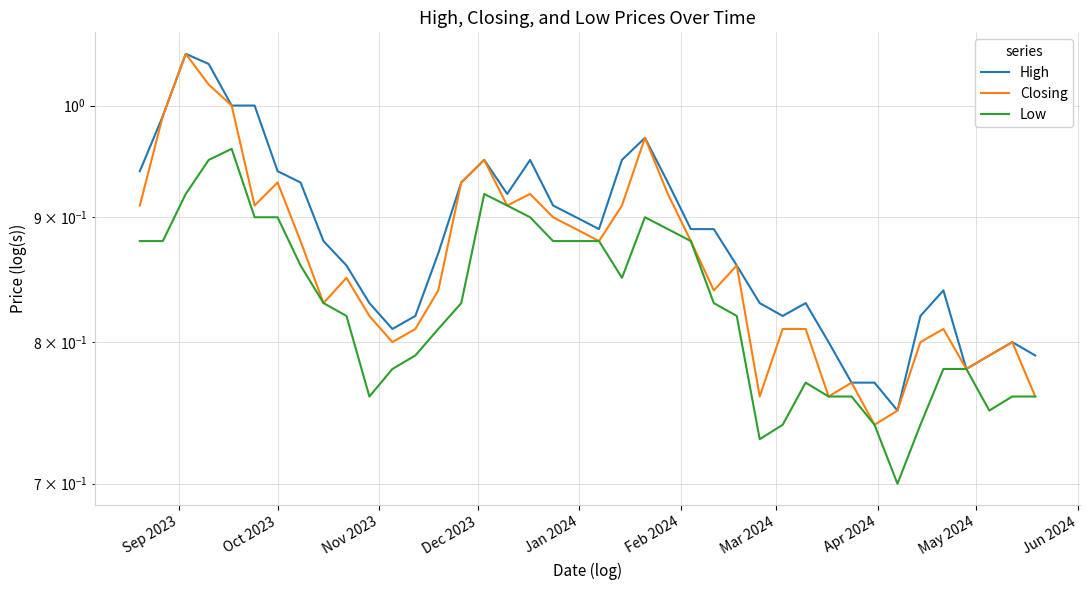

True or false: Low and High cross at least once.

False